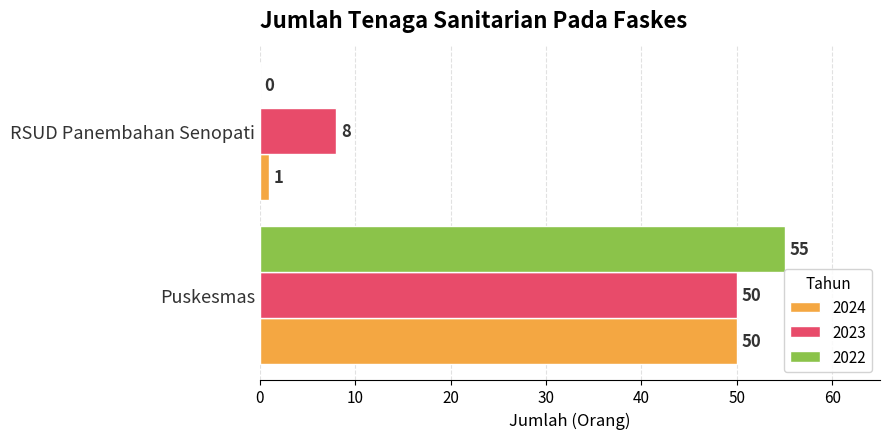

Which series has the largest total across all categories?

2023